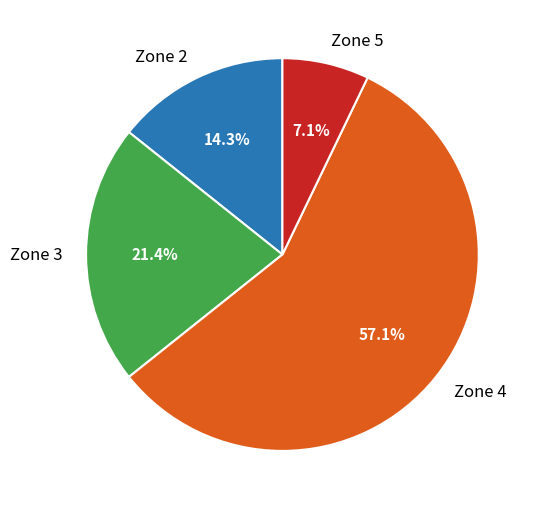

Which slice represents more than half of the pie?

Zone 4